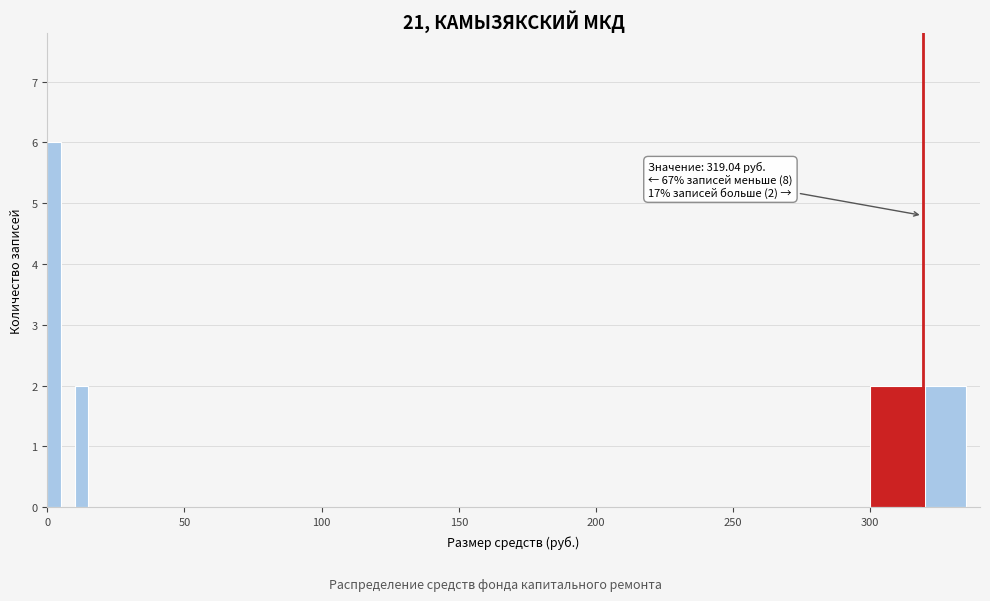

Around what value on the x-axis is the tallest bar? Give the approximate position of its centre, as read against the axis.

5